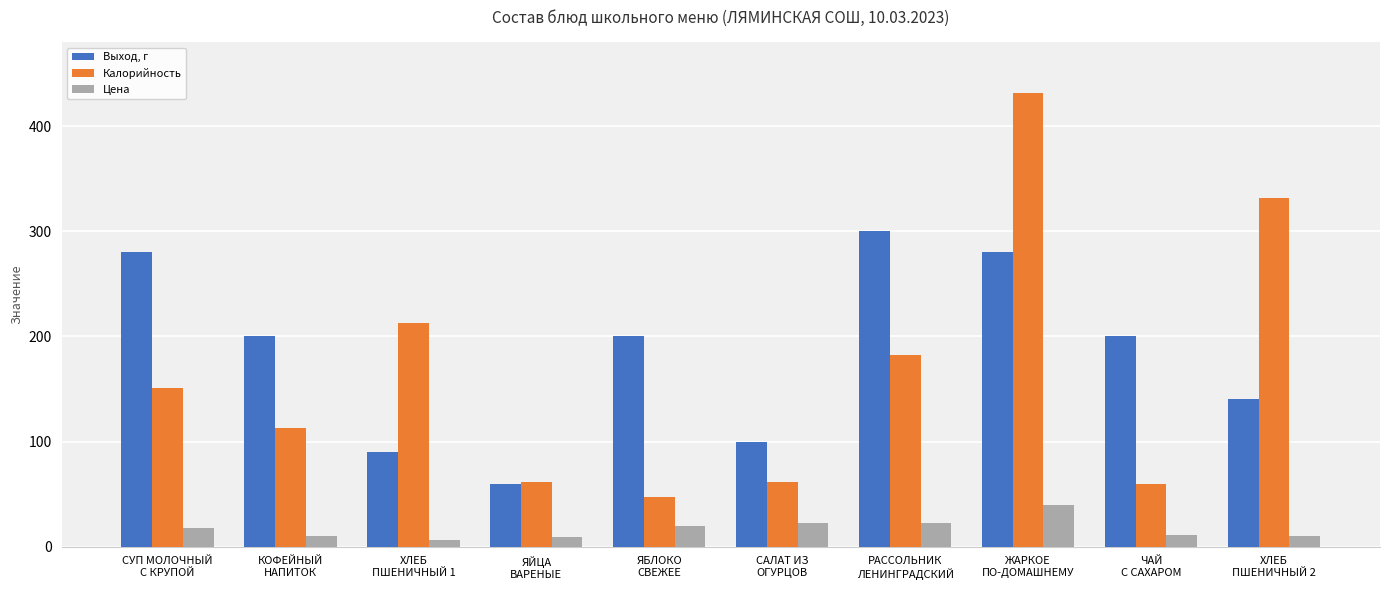

How many bars are there in total?

30